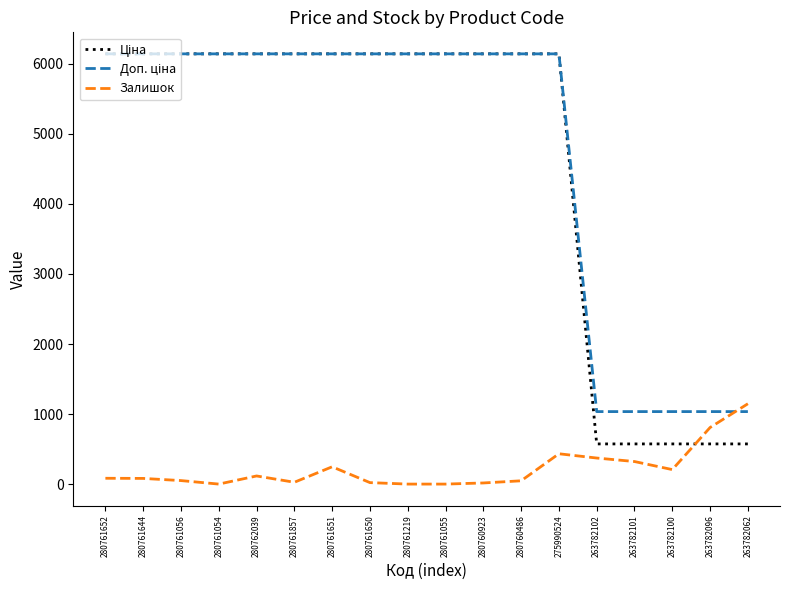

The value of Залишок at 263782100 is 207.0. True or false?

True